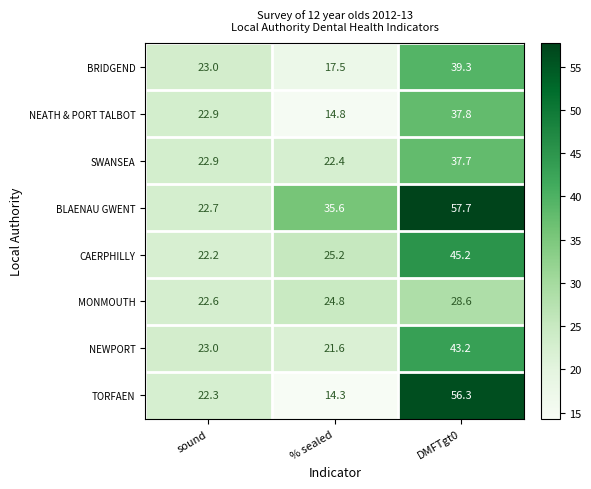

The MONMOUTH series shows 43.3 at % sealed. True or false?

False